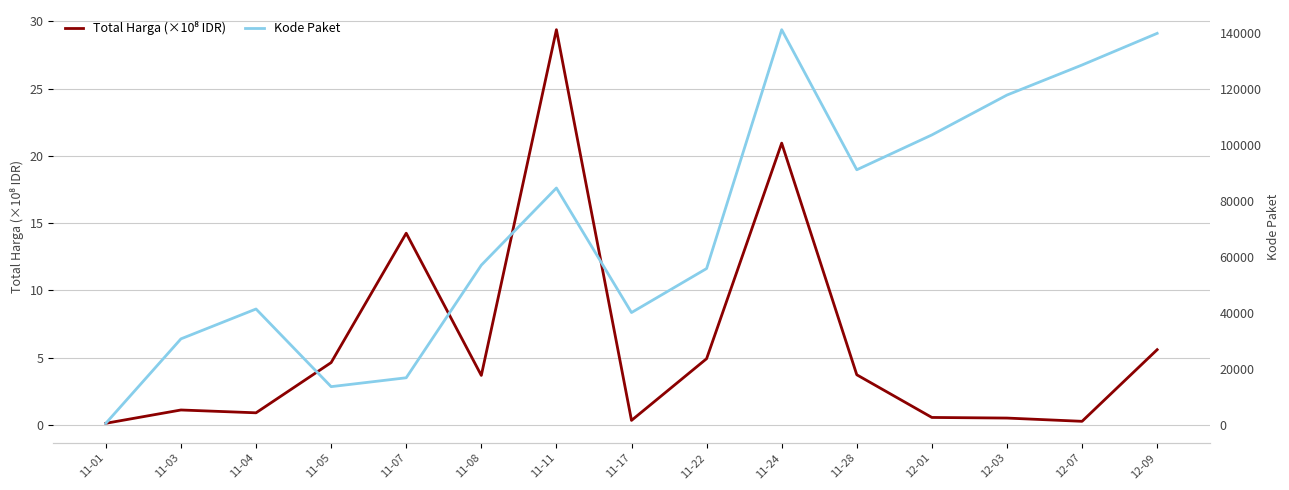

True or false: Total Harga (×10⁸ IDR) and Kode Paket cross at least once.

False